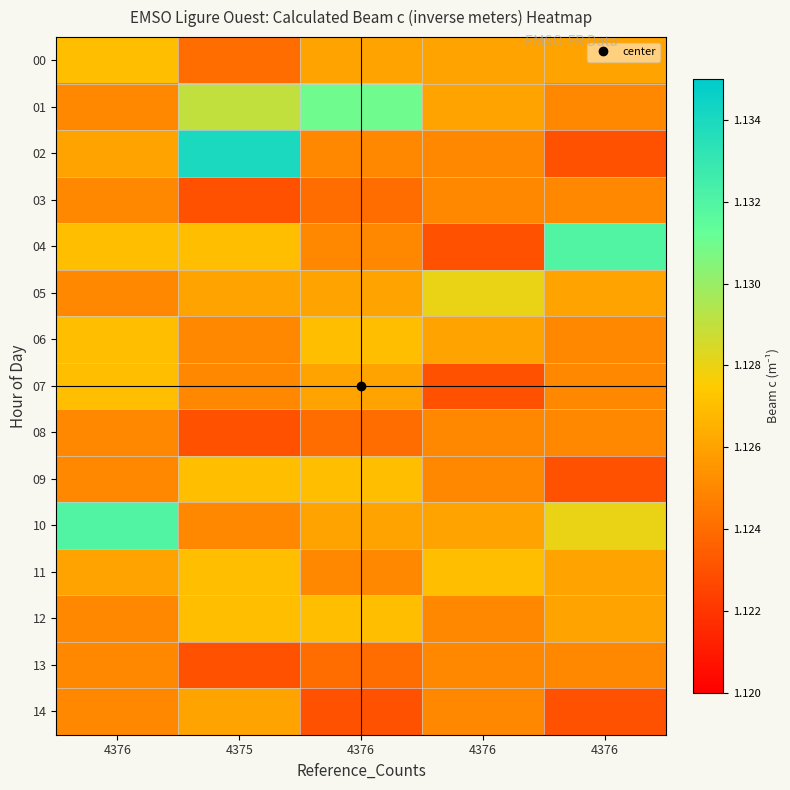

Reading right to left, what are all the values shown in this chart?

00: 4376=1.1	4376=1.1	4376=1.1	4375=1.1	4376=1.1
01: 4376=1.1	4376=1.1	4376=1.1	4375=1.1	4376=1.1
02: 4376=1.1	4376=1.1	4376=1.1	4375=1.1	4376=1.1
03: 4376=1.1	4376=1.1	4376=1.1	4375=1.1	4376=1.1
04: 4376=1.1	4376=1.1	4376=1.1	4375=1.1	4376=1.1
05: 4376=1.1	4376=1.1	4376=1.1	4375=1.1	4376=1.1
06: 4376=1.1	4376=1.1	4376=1.1	4375=1.1	4376=1.1
07: 4376=1.1	4376=1.1	4376=1.1	4375=1.1	4376=1.1
08: 4376=1.1	4376=1.1	4376=1.1	4375=1.1	4376=1.1
09: 4376=1.1	4376=1.1	4376=1.1	4375=1.1	4376=1.1
10: 4376=1.1	4376=1.1	4376=1.1	4375=1.1	4376=1.1
11: 4376=1.1	4376=1.1	4376=1.1	4375=1.1	4376=1.1
12: 4376=1.1	4376=1.1	4376=1.1	4375=1.1	4376=1.1
13: 4376=1.1	4376=1.1	4376=1.1	4375=1.1	4376=1.1
14: 4376=1.1	4376=1.1	4376=1.1	4375=1.1	4376=1.1